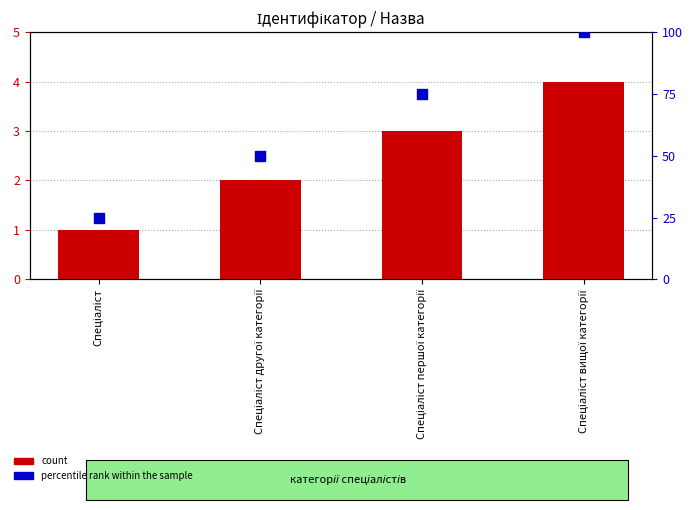

Is the value of count at Спеціаліст першої категорії greater than the value of percentile rank within the sample at Спеціаліст першої категорії?

No